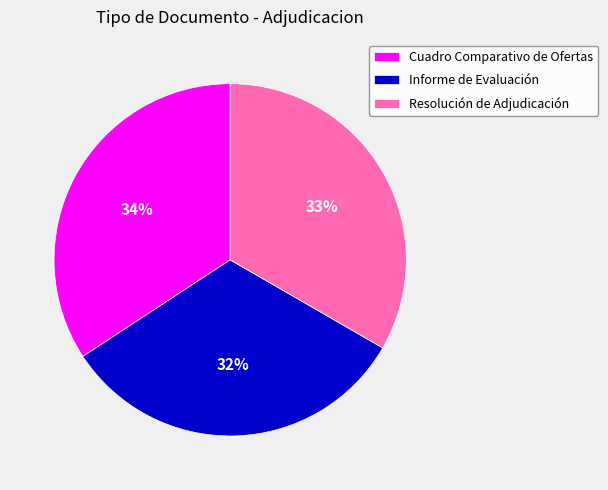

To the nearest percent, what is the difference between the largest and smallest slice percentages?

2%